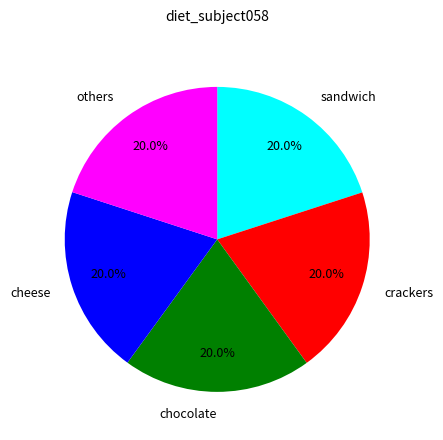

Combined, what portion of the pie is others and cheese?

40.0%